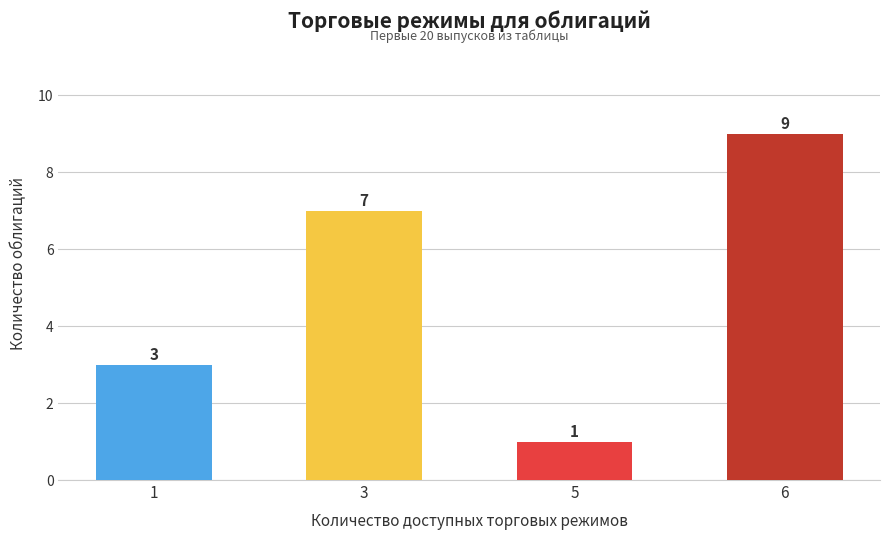

List the labels in order of value, smallest first.

5, 1, 3, 6